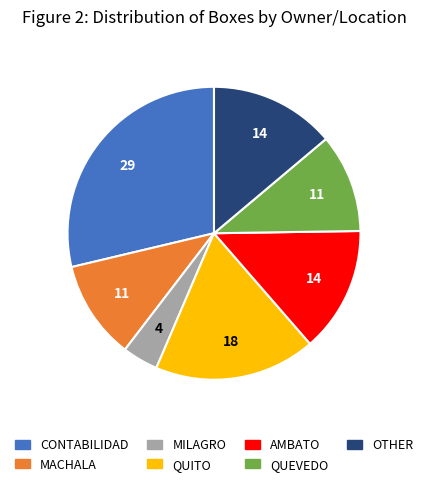

Do QUITO and QUEVEDO together represent more than half of the pie?

No